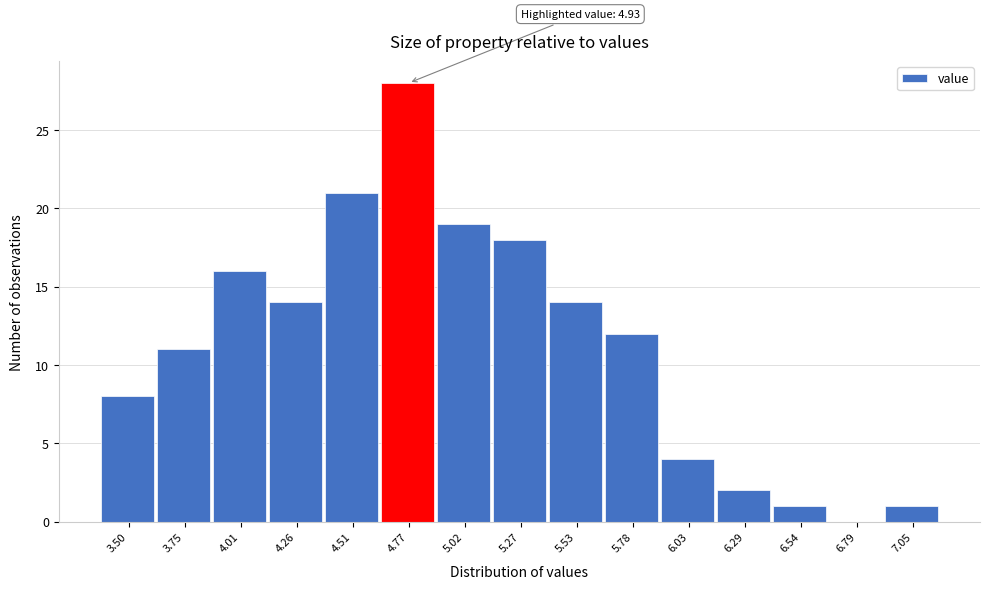

Reading right to left, extract all data points from this chart.

7.05=1	6.79=0	6.54=1	6.29=2	6.03=4	5.78=12	5.53=14	5.27=18	5.02=19	4.77=28	4.51=21	4.26=14	4.01=16	3.75=11	3.50=8